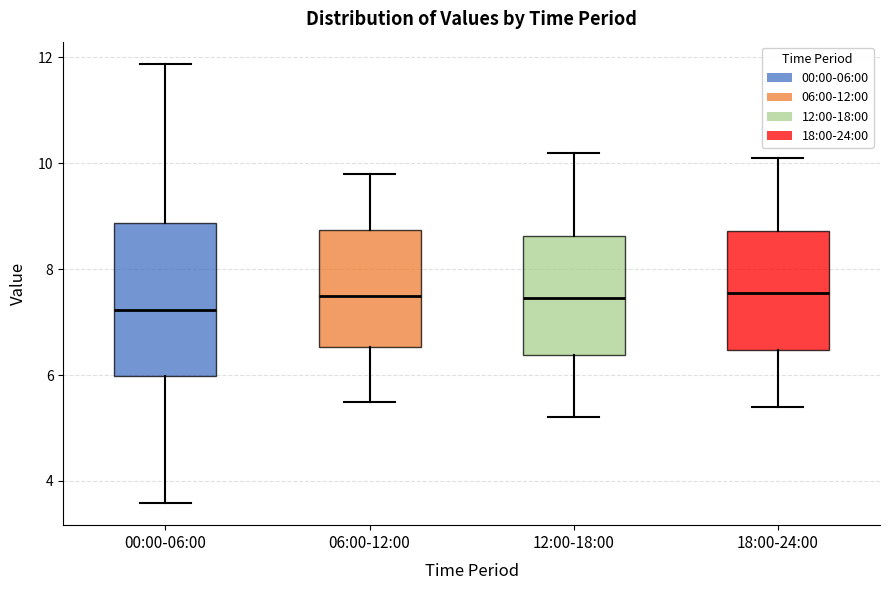

Comparing the boxes themselves (not the whiskers), which one is the tallest?

00:00-06:00